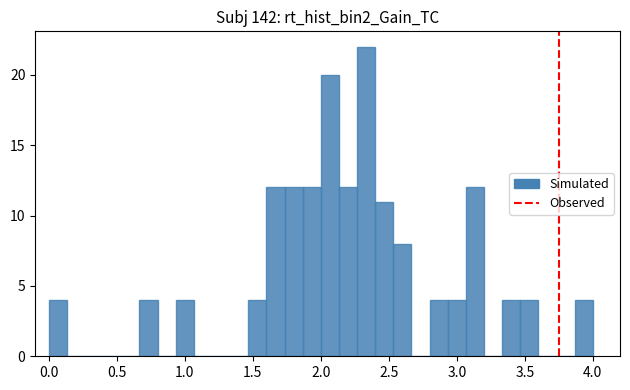

Read against the x-axis, roughly where is the centre of the tallest bar?

2.35